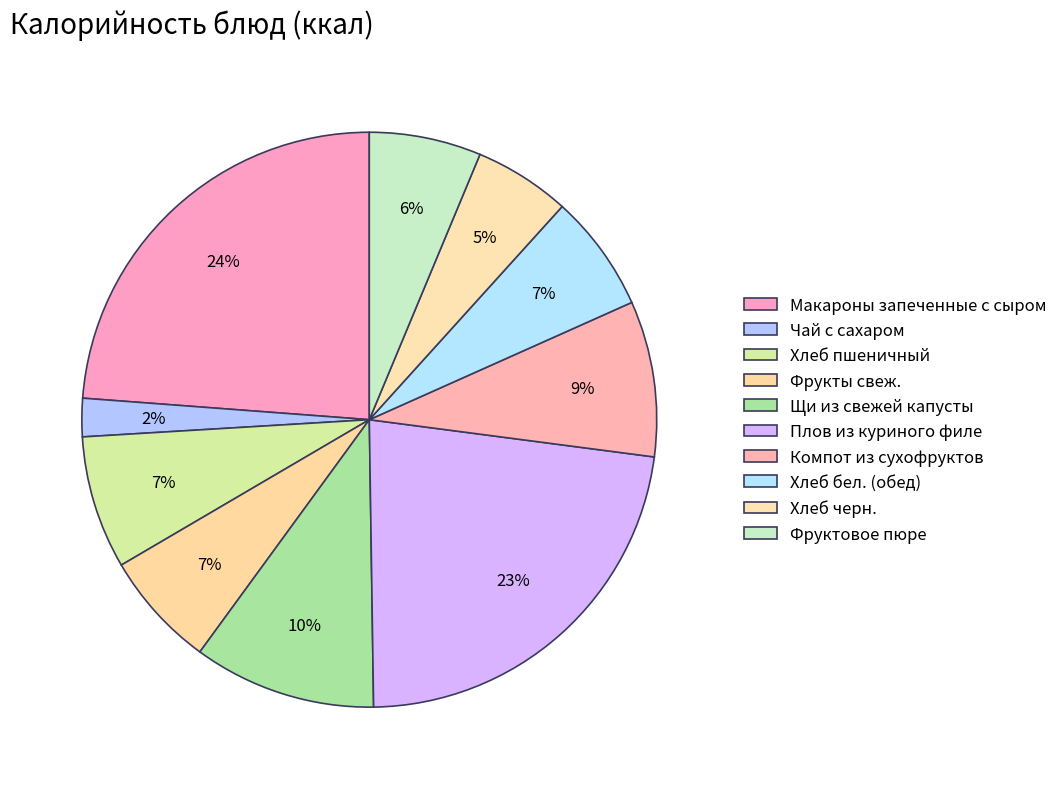

What percentage is NOT represented by Макароны запеченные с сыром?

76.2%